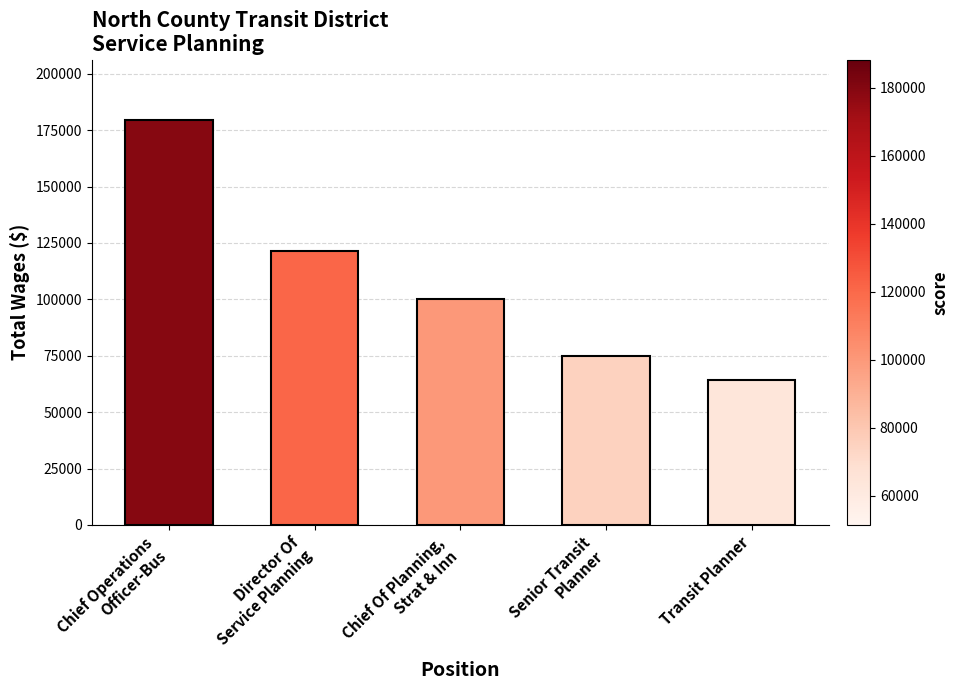

What is the smallest value displayed?

64185